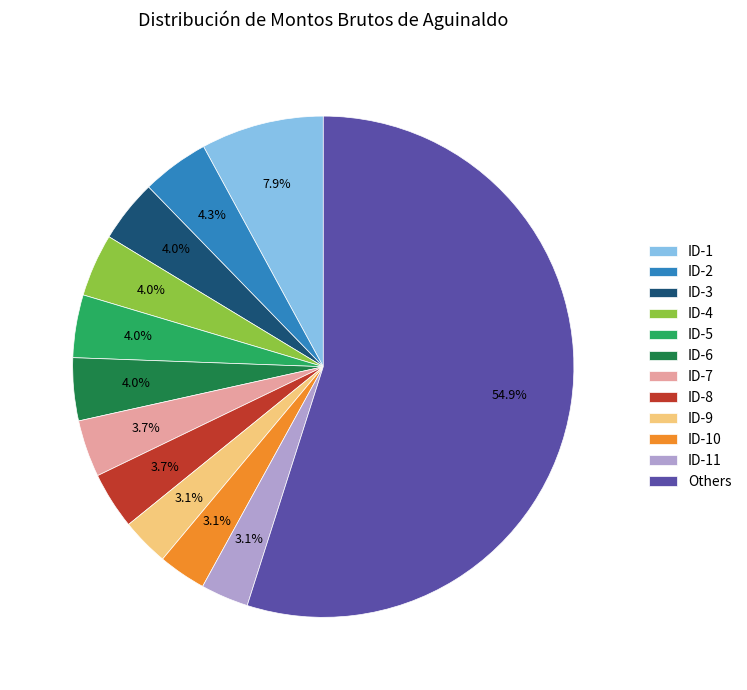

What percentage is the ID-5 slice, to the nearest percent?

4%